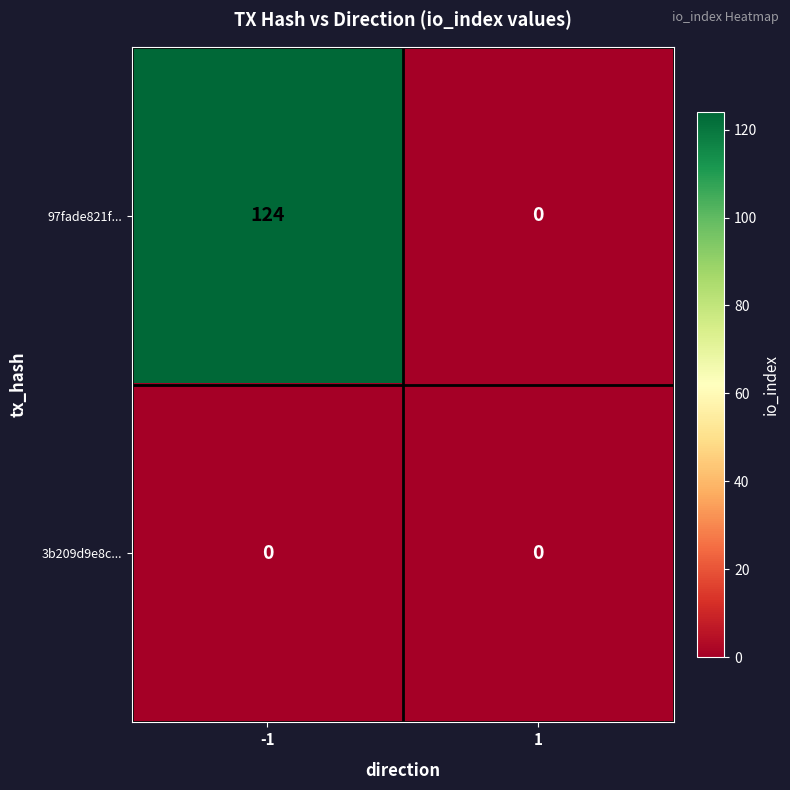

Which series has the largest range (max minus min)?

97fade821f...